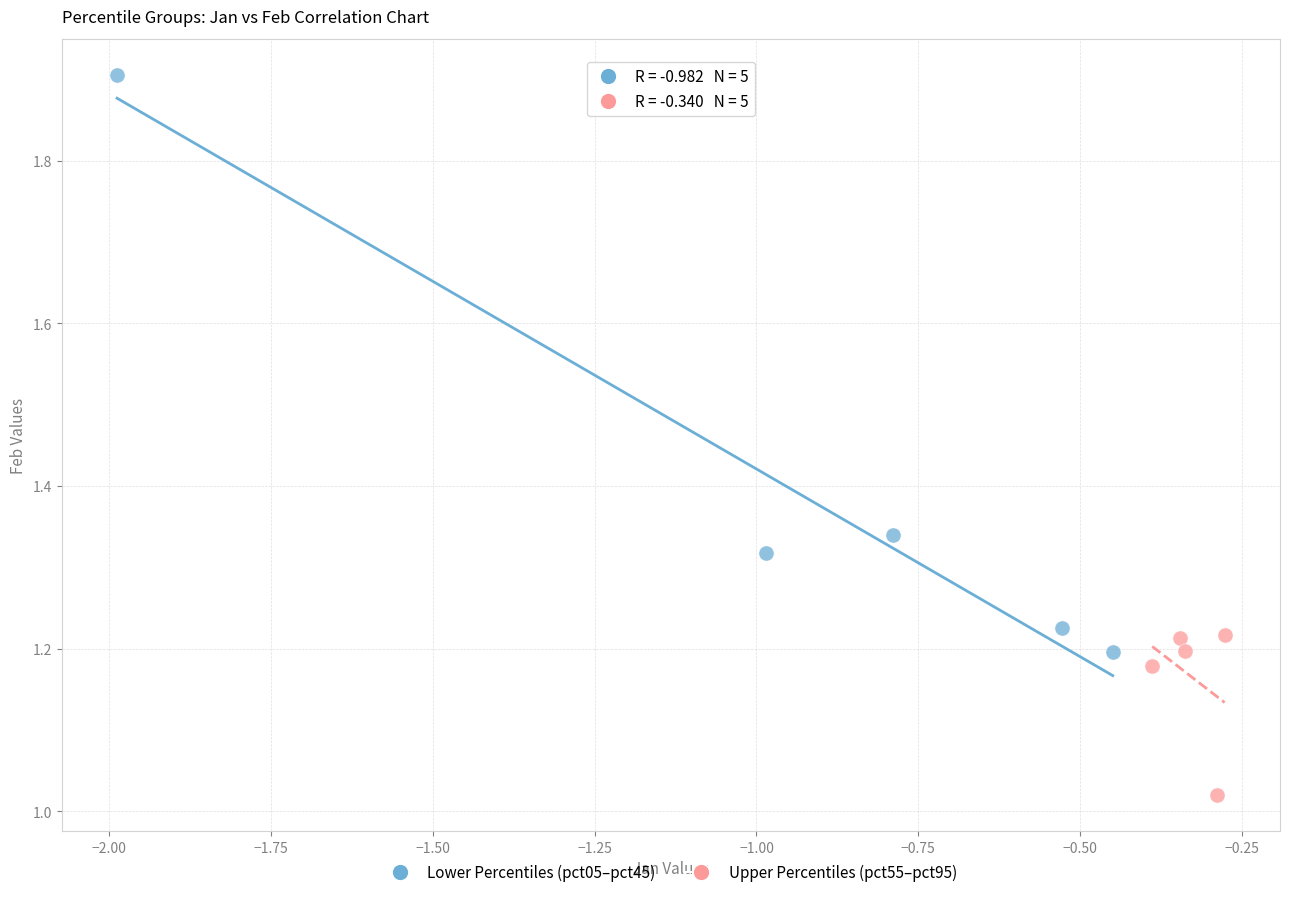

Which series has the widest spread of Y values?

Lower Percentiles (pct05–pct45)